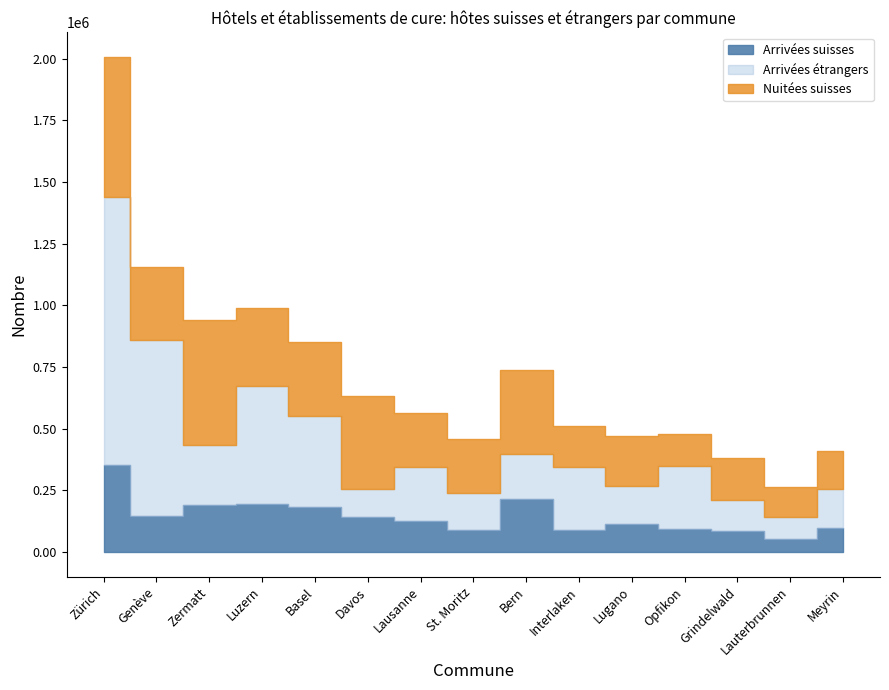

Reading left to right, what are all the values shown in this chart?

Arrivées suisses: Zürich=352965	Genève=146766	Zermatt=192160	Luzern=193519	Basel=180781	Davos=142898	Lausanne=125520	St. Moritz=88143	Bern=212645	Interlaken=89288	Lugano=111740	Opfikon=93298	Grindelwald=84033	Lauterbrunnen=51404	Meyrin=98220
Nuitées suisses: Zürich=566479	Genève=296588	Zermatt=507705	Luzern=316359	Basel=300210	Davos=374708	Lausanne=219237	St. Moritz=220446	Bern=340068	Interlaken=168937	Lugano=203631	Opfikon=129439	Grindelwald=167755	Lauterbrunnen=121978	Meyrin=154237
Arrivées étrangers: Zürich=1087064	Genève=712110	Zermatt=240981	Luzern=478195	Basel=370382	Davos=113317	Lausanne=219384	St. Moritz=149447	Bern=185687	Interlaken=253484	Lugano=155208	Opfikon=255266	Grindelwald=128263	Lauterbrunnen=90713	Meyrin=156647